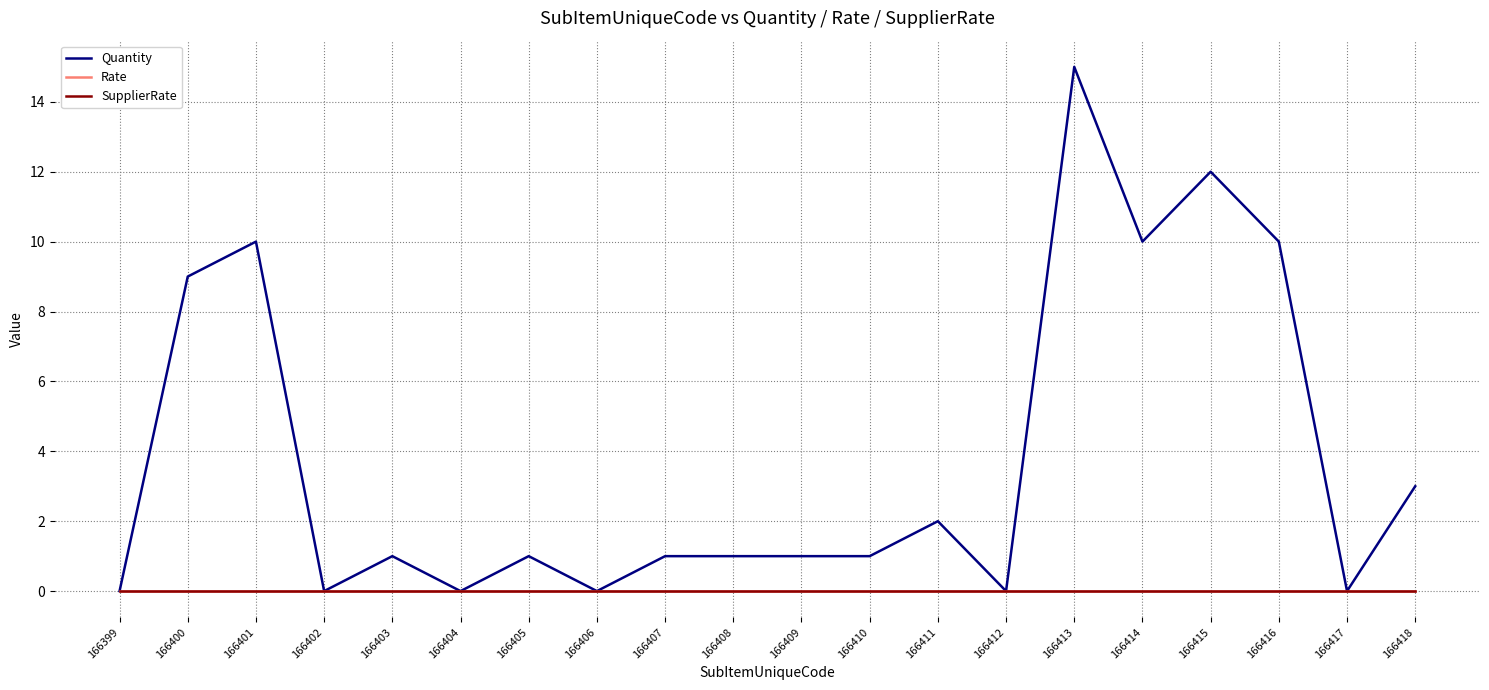

Is the value of Quantity at 166418 greater than the value of SupplierRate at 166415?

Yes